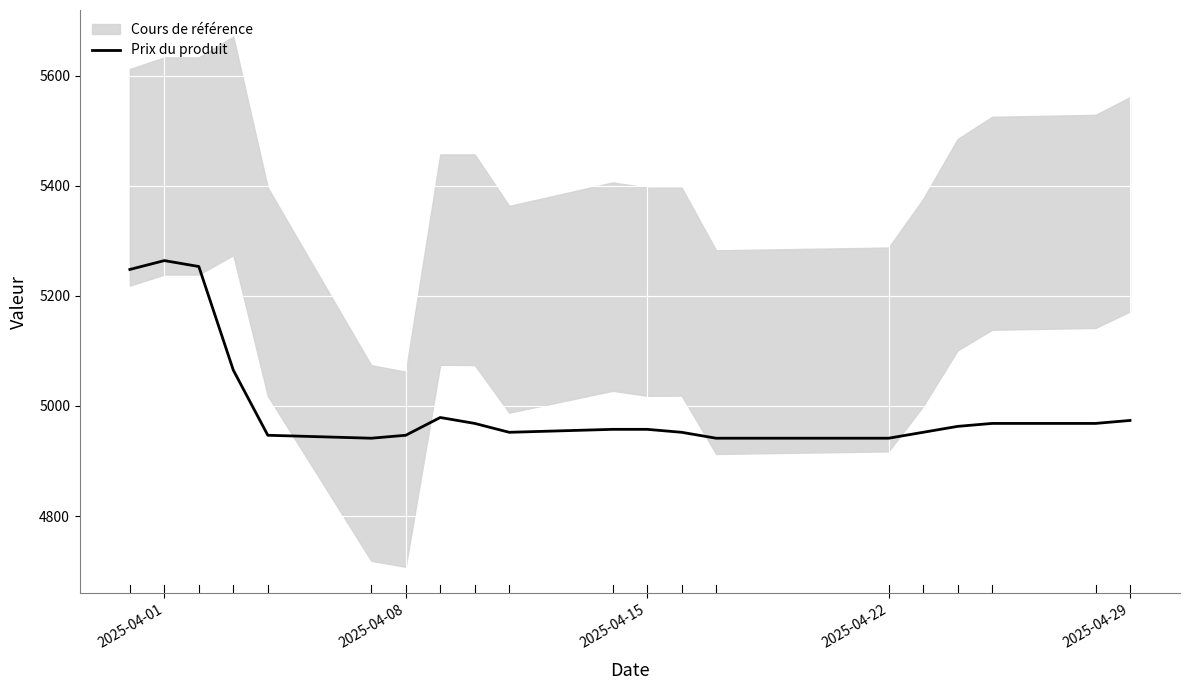

Count the number of categories in the chart.

20